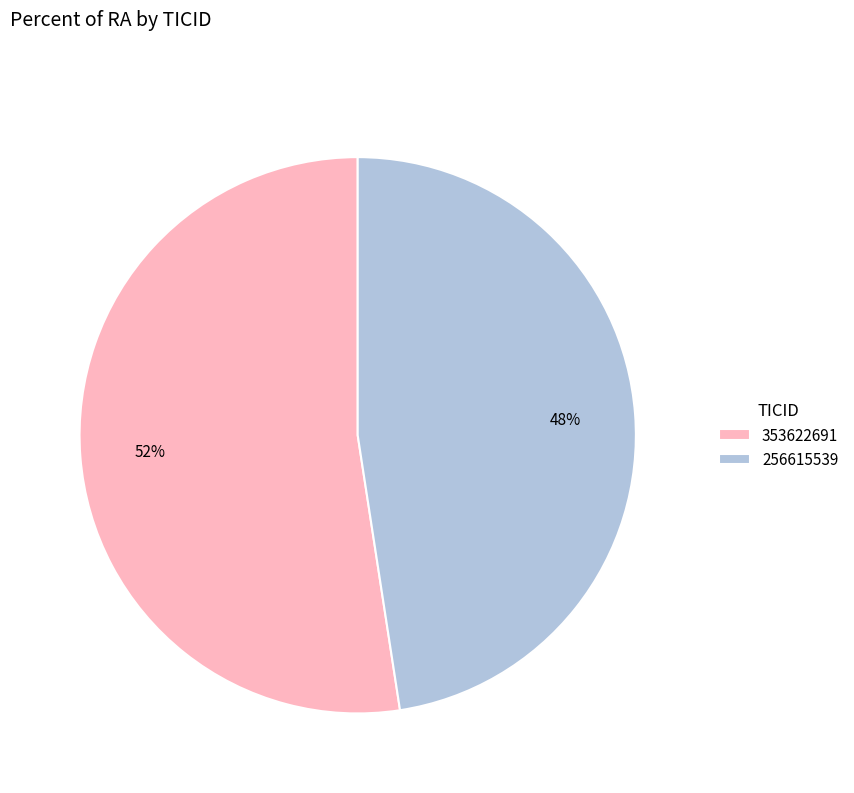

Which category accounts for the majority?

353622691